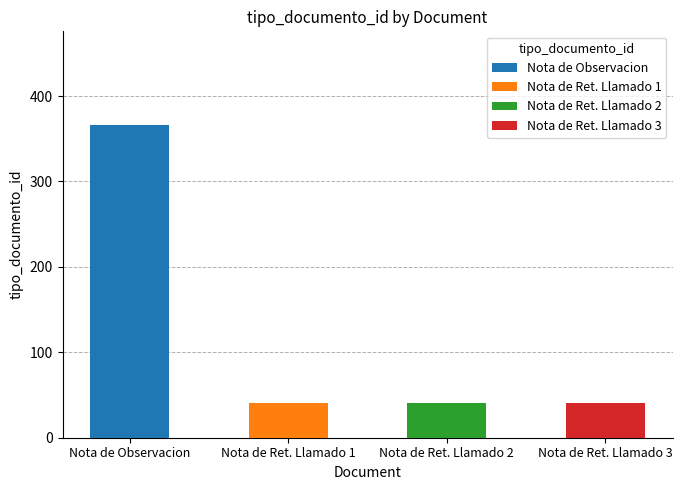

What is the average value?

122